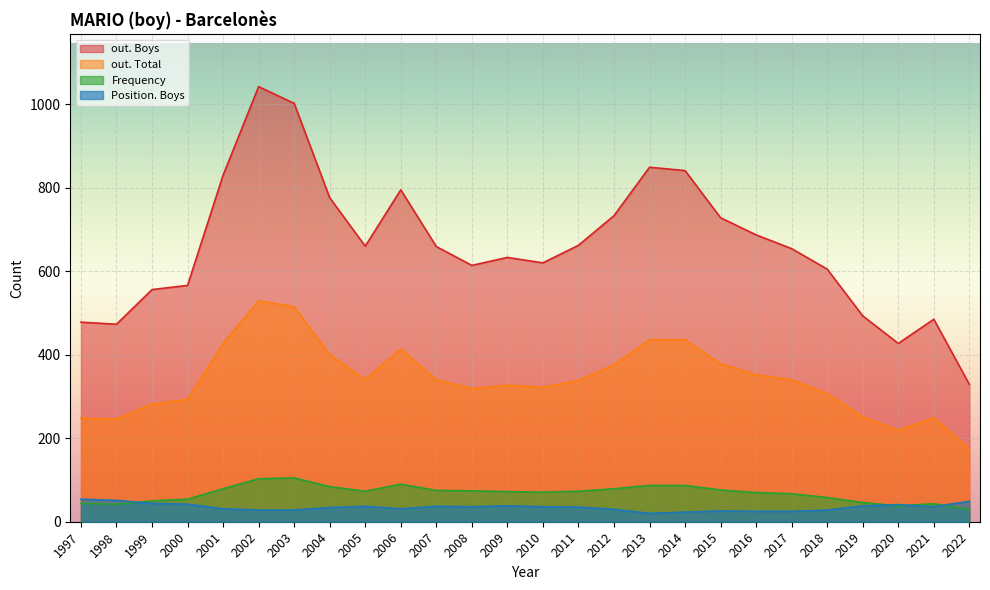

How many times do Position. Boys and Frequency cross each other?

4